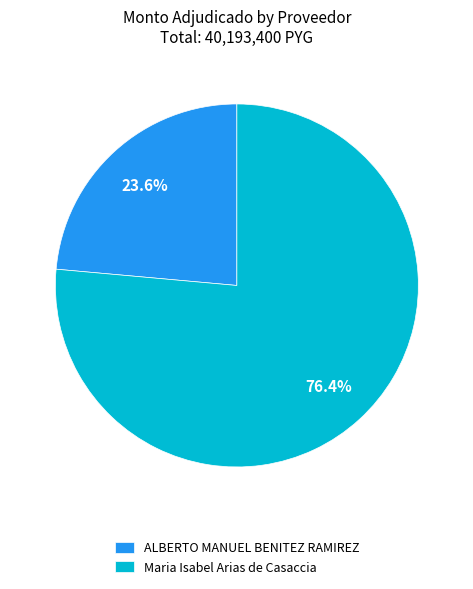

To the nearest percent, what percentage of the pie is Maria Isabel Arias de Casaccia?

76%